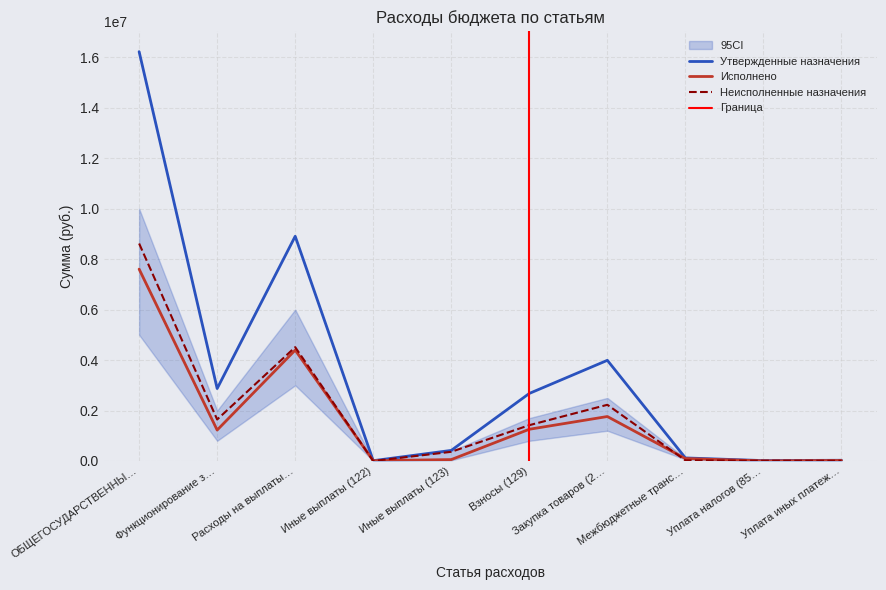

At which category does Утвержденные назначения reach its first local peak?

Расходы на выплаты…